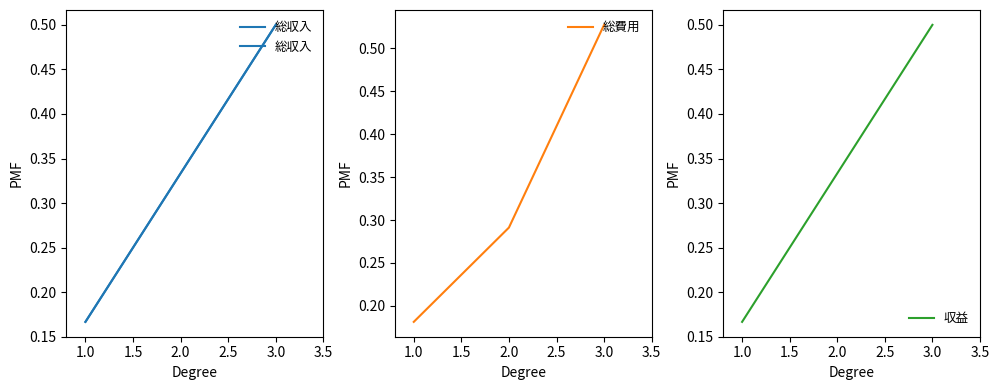

What is the minimum value for 総費用?

0.2